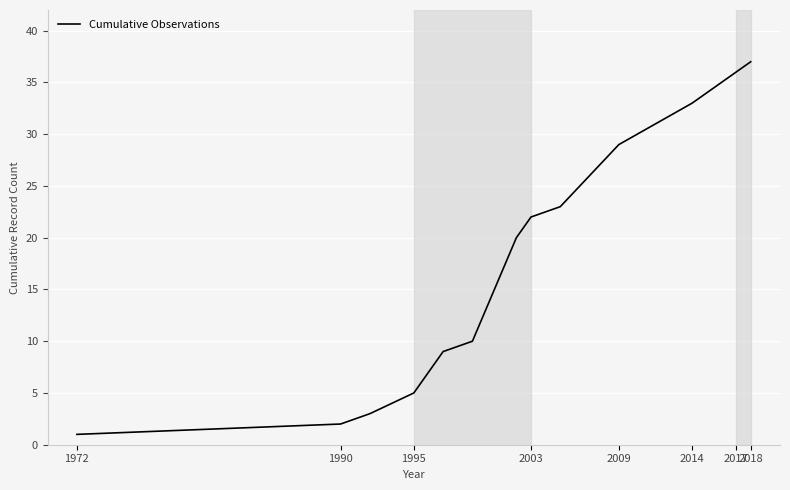

What is the greatest value displayed?

37